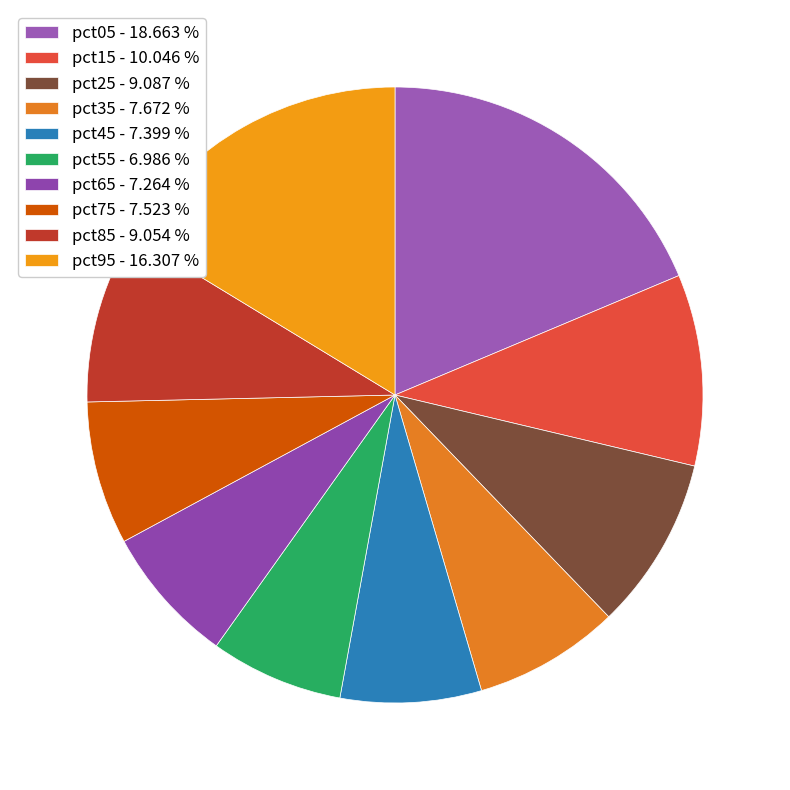

To the nearest percent, what portion does pct25 represent?

9%